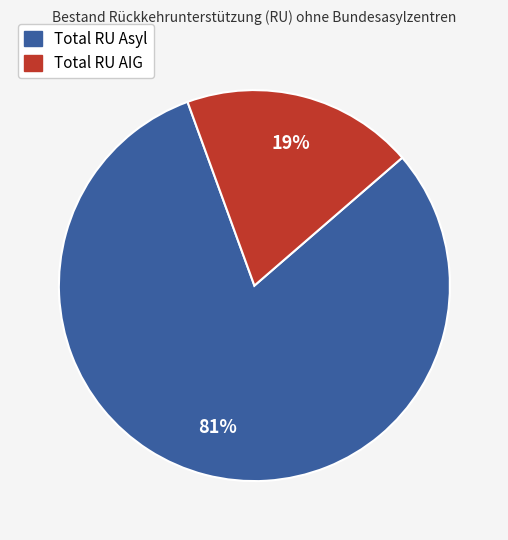

Combined, do Total RU Asyl and Total RU AIG account for over 50%?

Yes